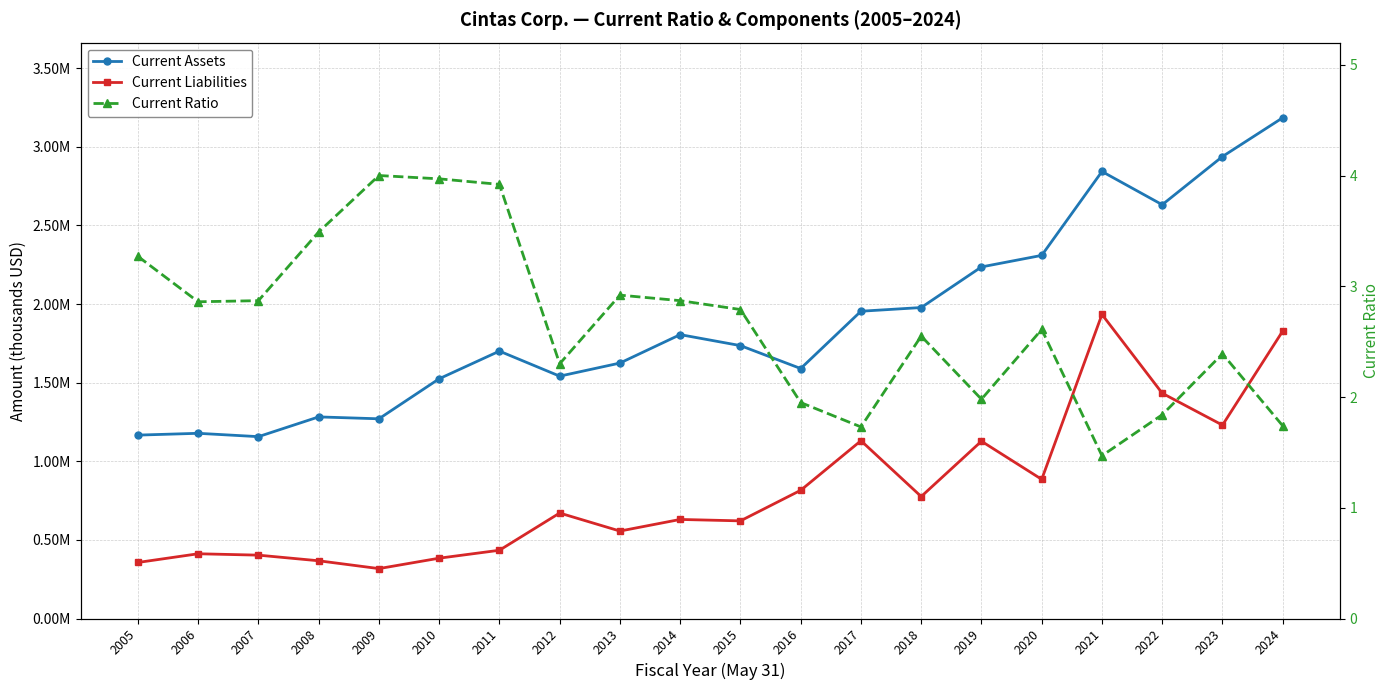

What is the difference between the second highest and minimum values in the Current Liabilities series?

1511054.0